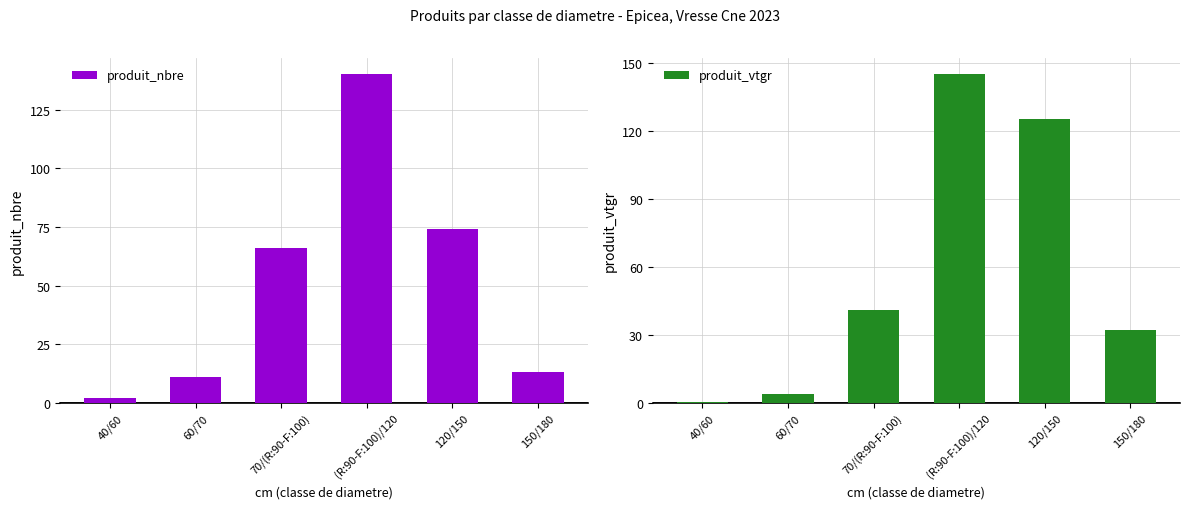

At 150/180, list the series in order from smallest to largest.

produit_nbre, produit_vtgr